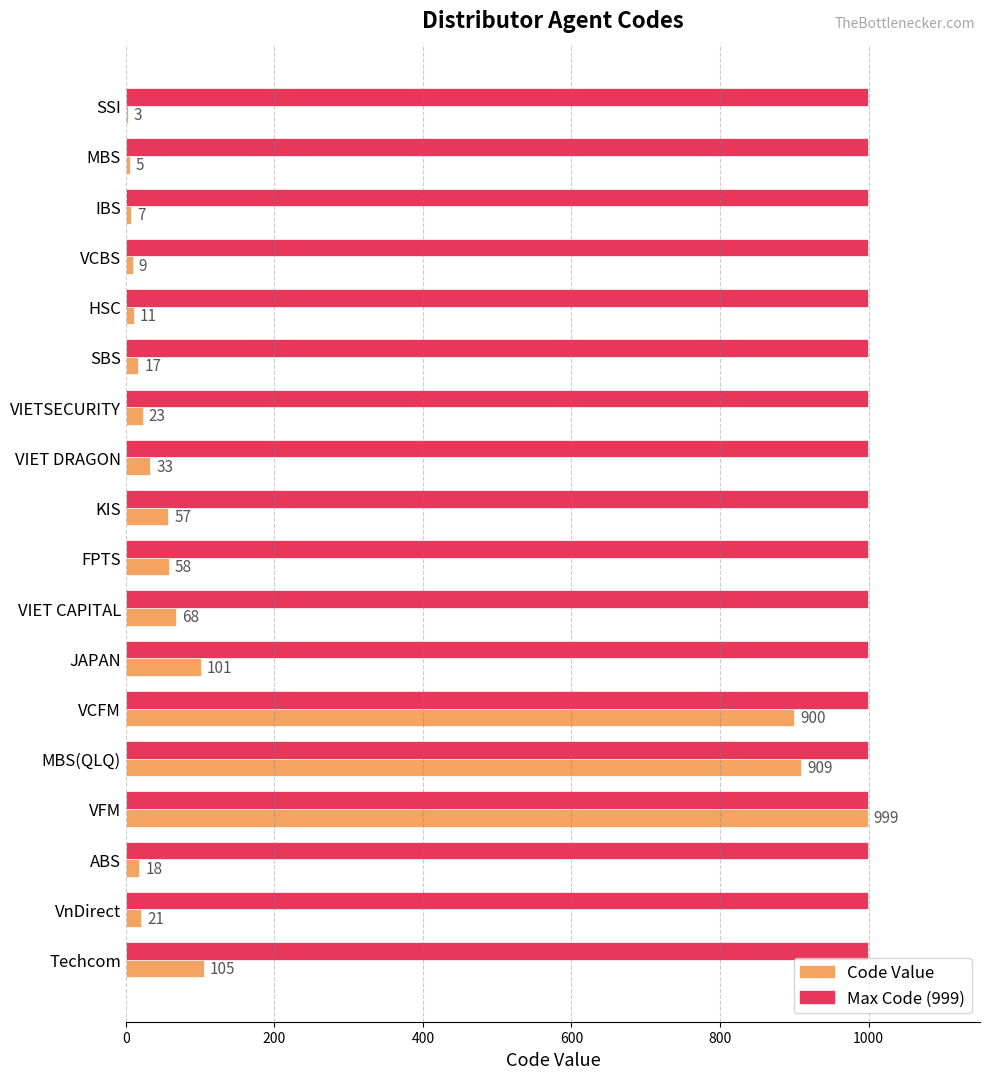

Read the Code Value value at MBS(QLQ).

909